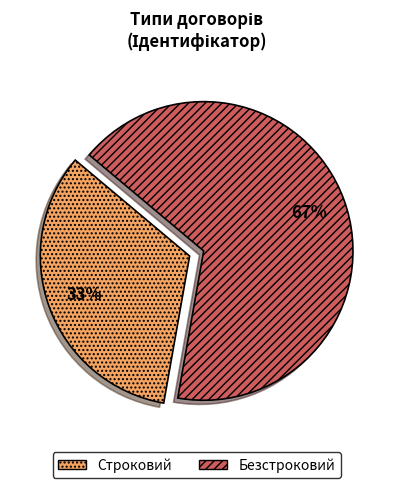

True or false: Строковий accounts for 44% of the total.

False